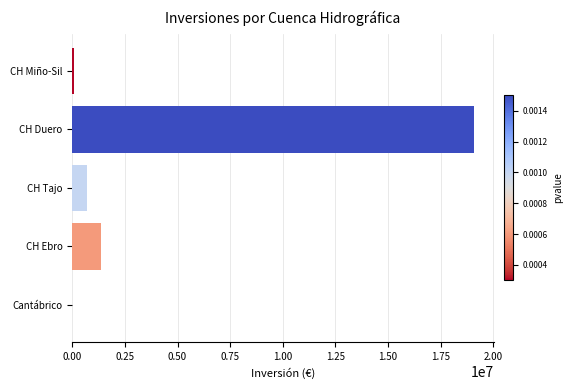

The value at CH Duero is 10565212.2. True or false?

False